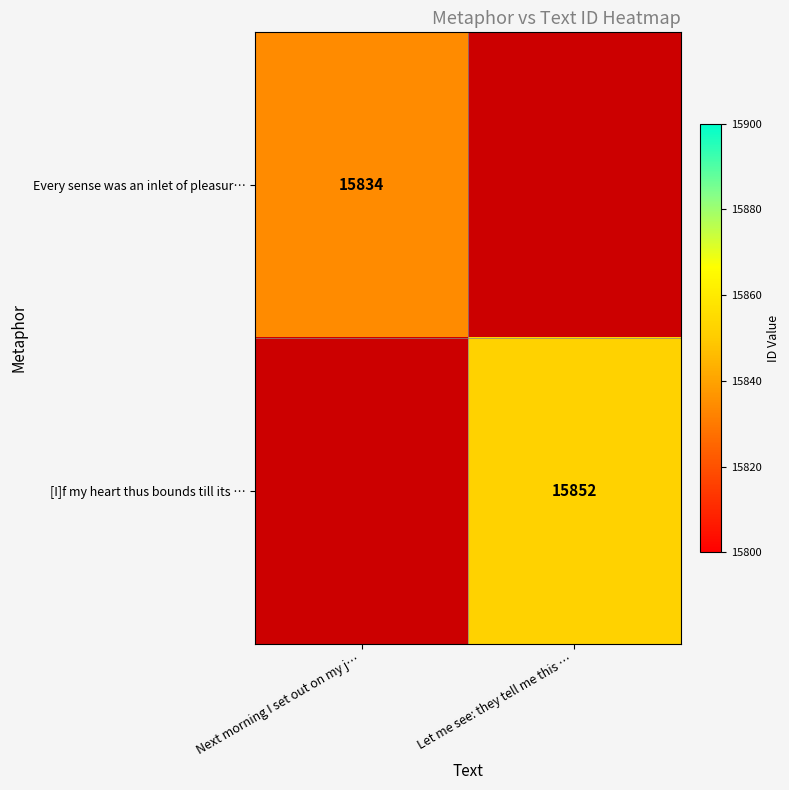

Which has a higher value, Next morning I set out on my j… or Let me see: they tell me this …?

Let me see: they tell me this …